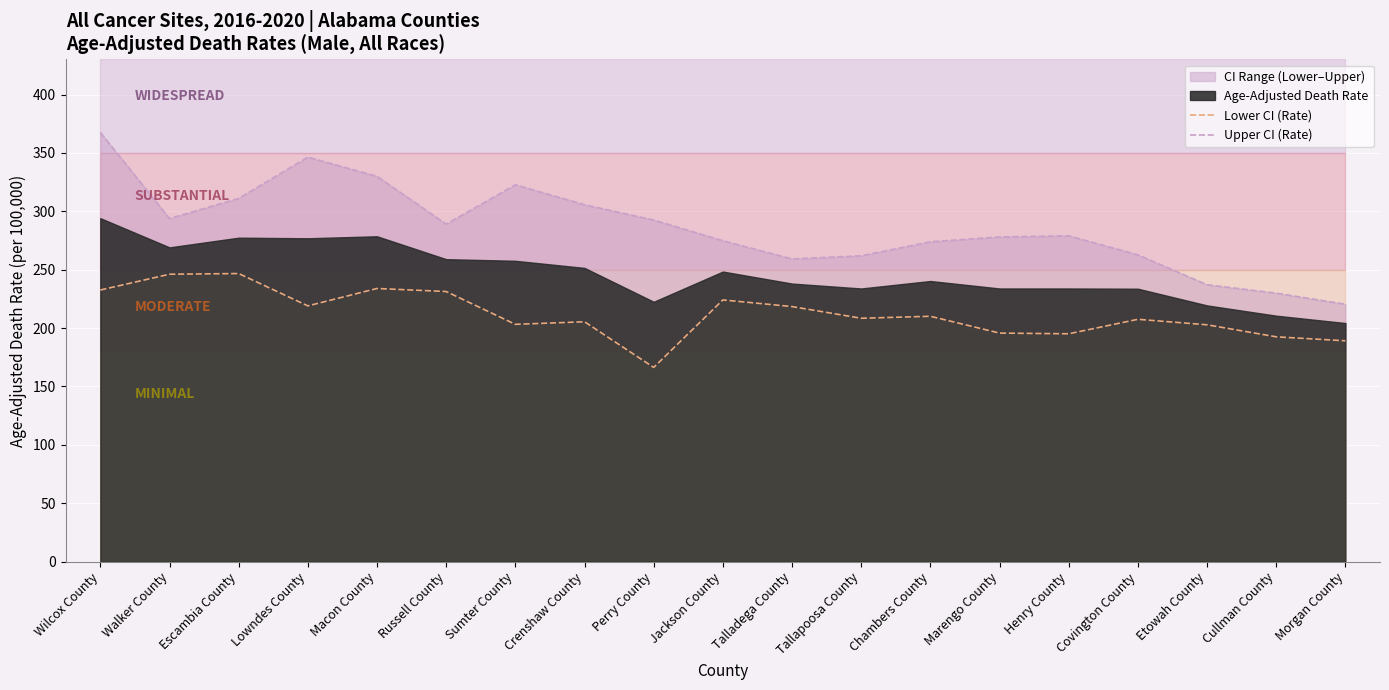

How many categories are shown in the chart?

19